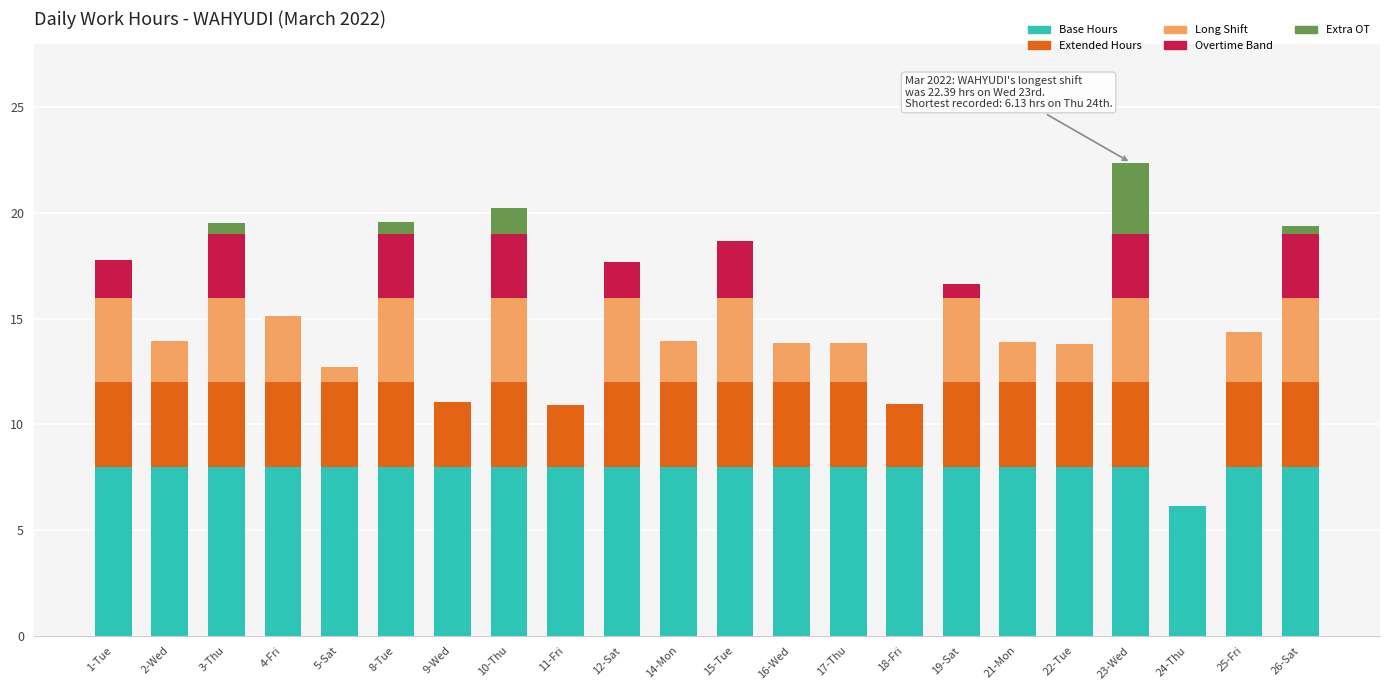

What is the maximum value for Base Hours?

8.0